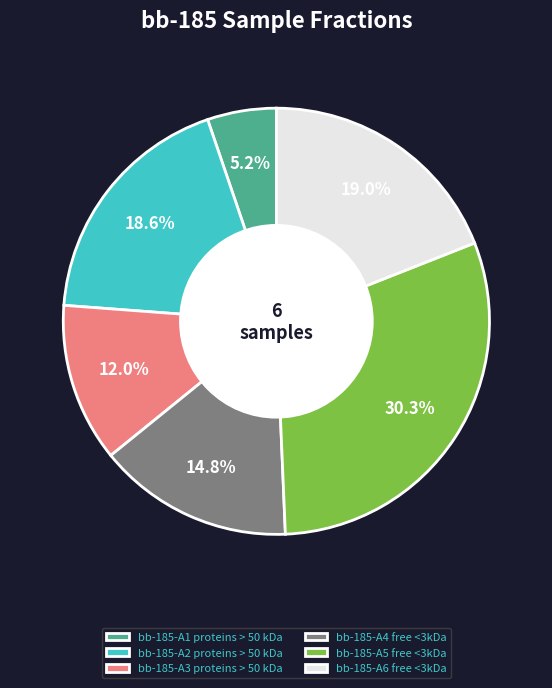

Between bb-185-A5 free <3kDa and bb-185-A3 proteins > 50 kDa, which is larger?

bb-185-A5 free <3kDa